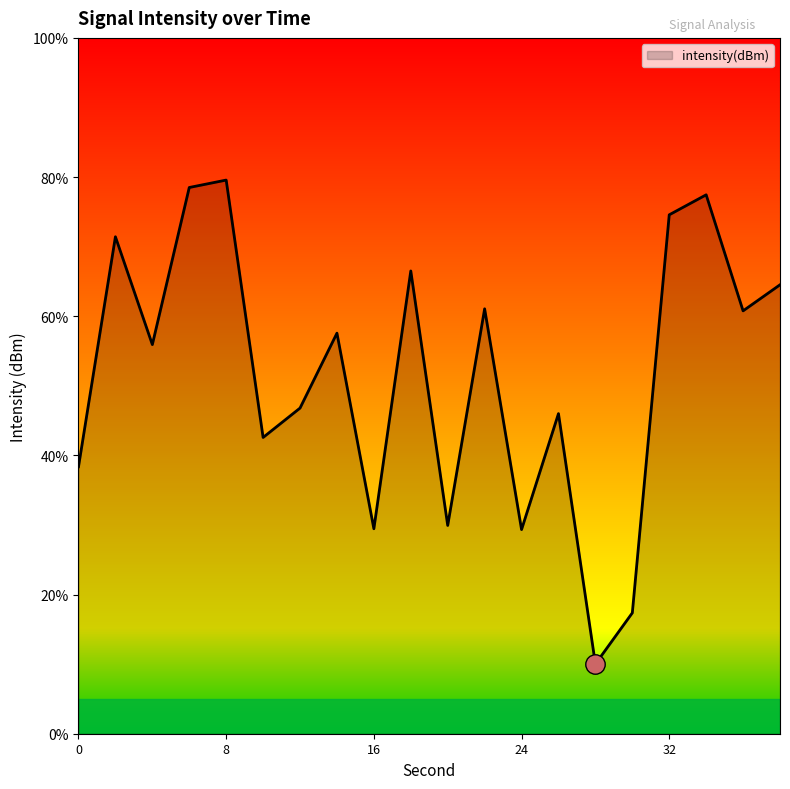

At which category does the chart reach its minimum across all series?

28